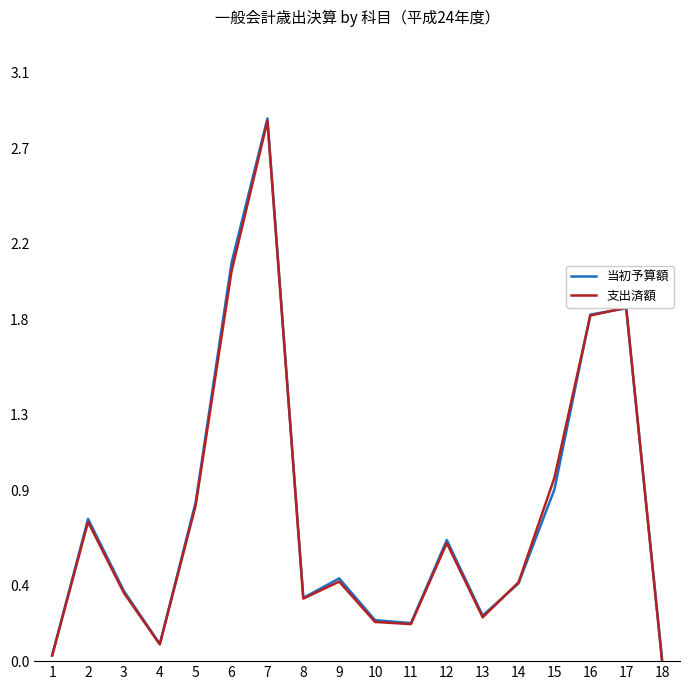

What is the sum of the 支出済額 values at 9 and 17?

2.3